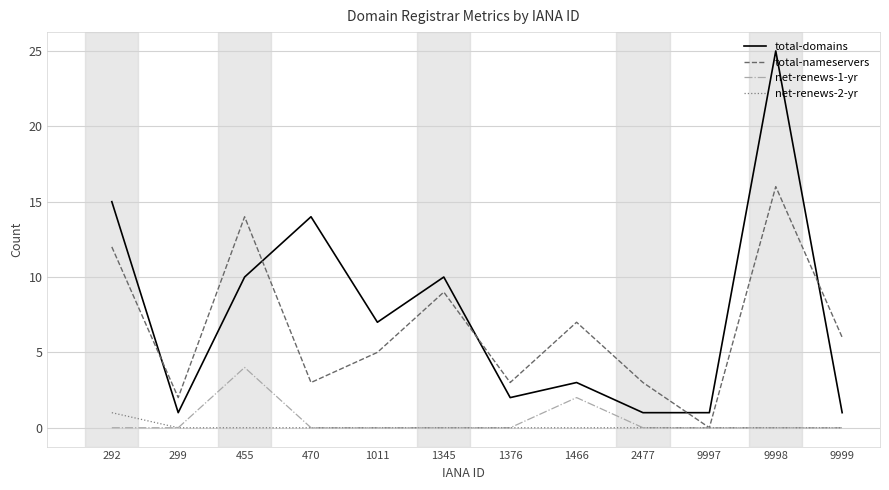

Reading right to left, transcribe all the data shown in this chart.

total-domains: 1	25	1	1	3	2	10	7	14	10	1	15
total-nameservers: 6	16	0	3	7	3	9	5	3	14	2	12
net-renews-1-yr: 0	0	0	0	2	0	0	0	0	4	0	0
net-renews-2-yr: 0	0	0	0	0	0	0	0	0	0	0	1